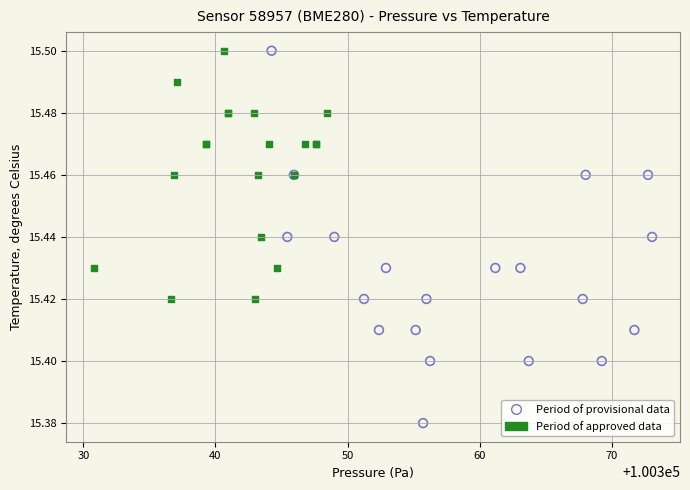

What are all the series names shown in the legend?

Period of provisional data, Period of approved data